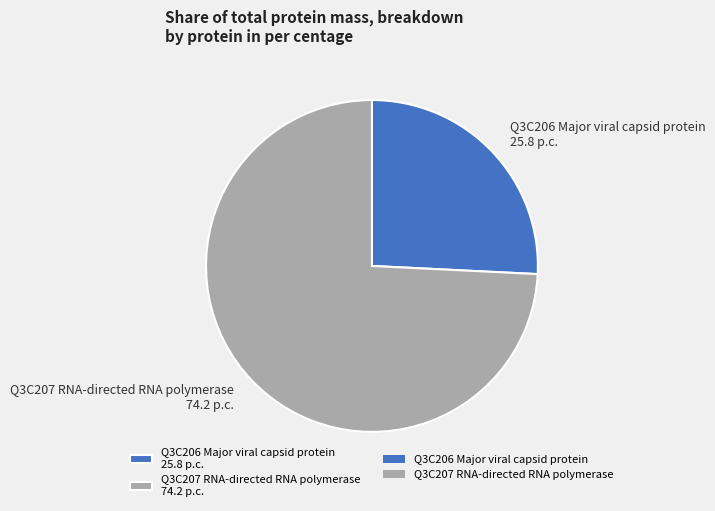

Is the sum of Q3C206 Major viral capsid protein 25.8 p.c. and Q3C207 RNA-directed RNA polymerase 74.2 p.c. greater than half?

Yes